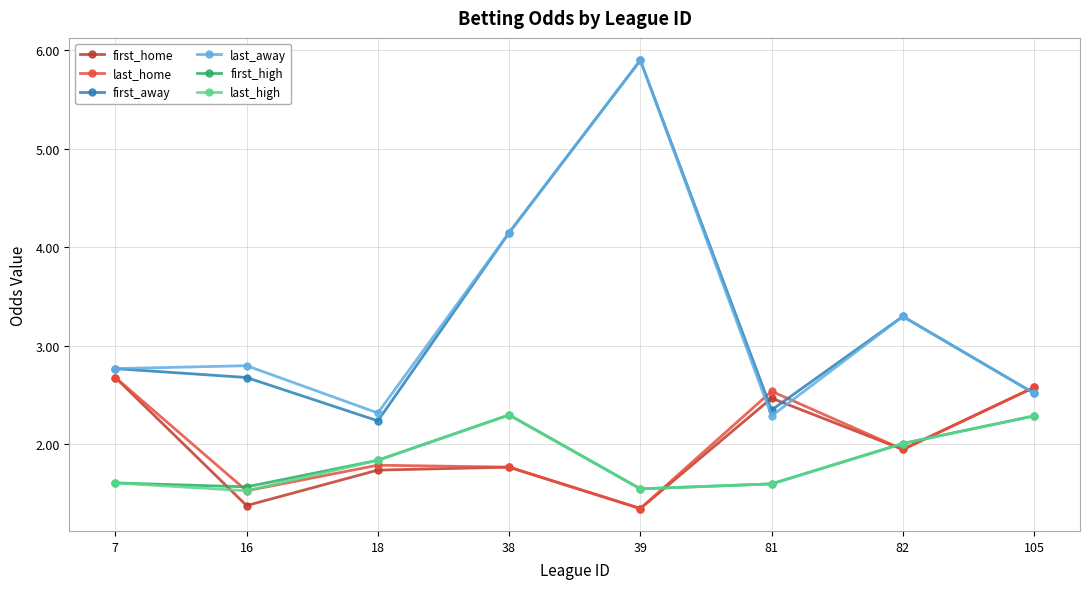

What is the spread (max minus min) of values at 16?

1.4